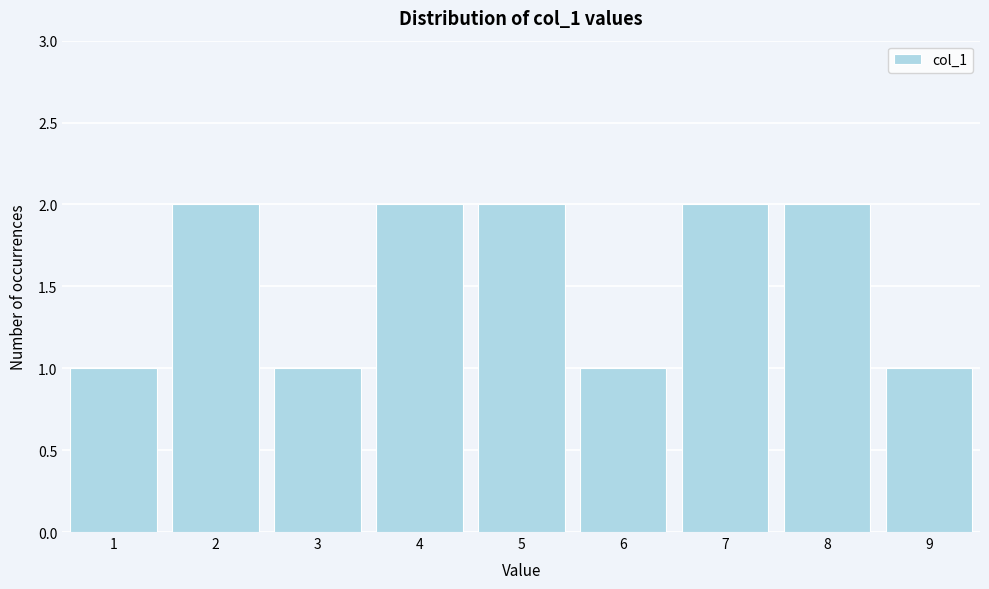

Reading left to right, transcribe this chart: for each bar, give the range it covers on the x-axis and its height. The values are not printed on the chart, so give them approximately, as read against the axis.

0.5 to 1.5: 1
1.5 to 2.5: 2
2.5 to 3.5: 1
3.5 to 4.5: 2
4.5 to 5.5: 2
5.5 to 6.5: 1
6.5 to 7.5: 2
7.5 to 8.5: 2
8.5 to 9.5: 1